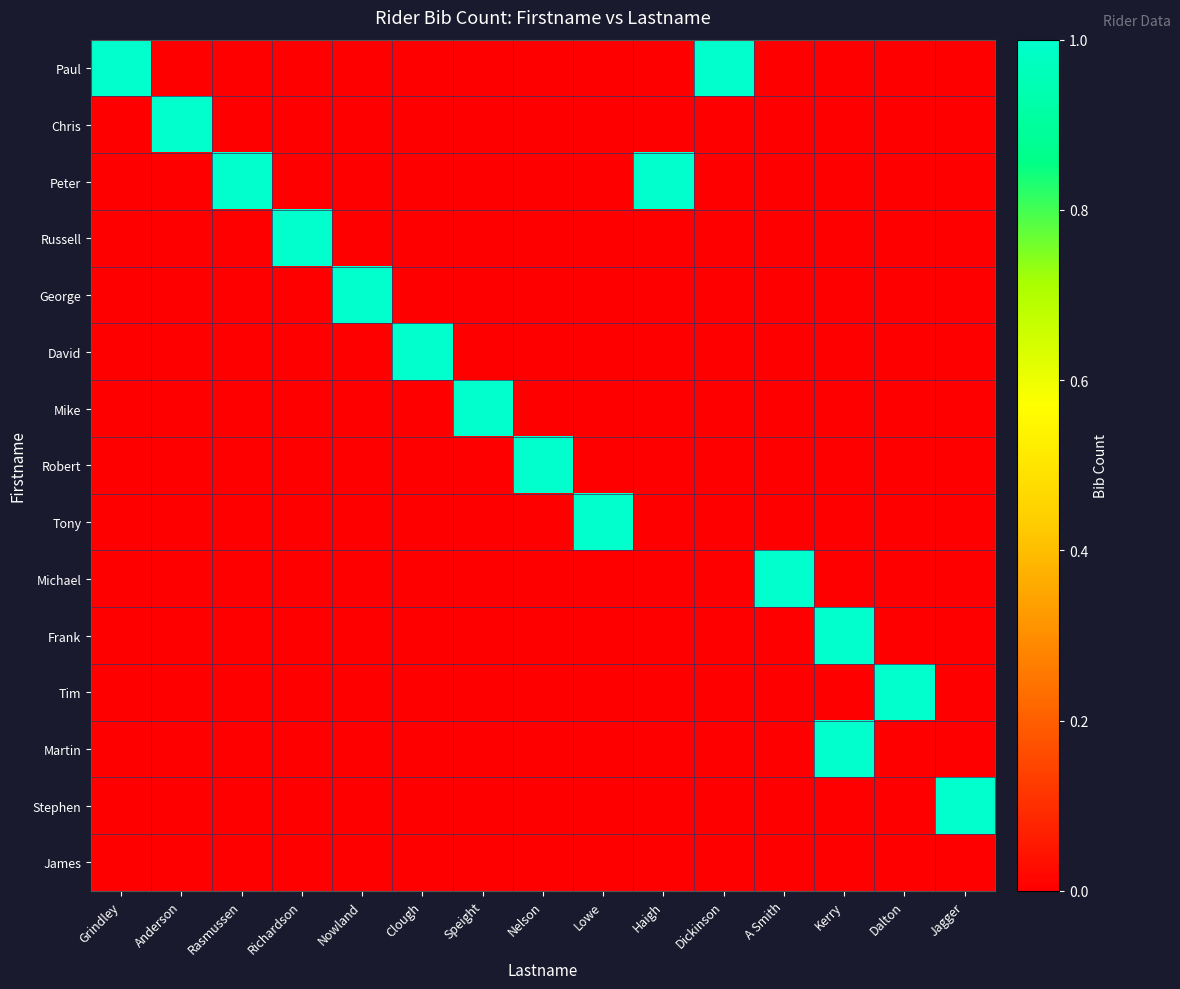

Reading left to right, extract all data points from this chart.

Paul: Grindley=1	Anderson=0	Rasmussen=0	Richardson=0	Nowland=0	Clough=0	Speight=0	Nelson=0	Lowe=0	Haigh=0	Dickinson=1	A Smith=0	Kerry=0	Dalton=0	Jagger=0
Chris: Grindley=0	Anderson=1	Rasmussen=0	Richardson=0	Nowland=0	Clough=0	Speight=0	Nelson=0	Lowe=0	Haigh=0	Dickinson=0	A Smith=0	Kerry=0	Dalton=0	Jagger=0
Peter: Grindley=0	Anderson=0	Rasmussen=1	Richardson=0	Nowland=0	Clough=0	Speight=0	Nelson=0	Lowe=0	Haigh=1	Dickinson=0	A Smith=0	Kerry=0	Dalton=0	Jagger=0
Russell: Grindley=0	Anderson=0	Rasmussen=0	Richardson=1	Nowland=0	Clough=0	Speight=0	Nelson=0	Lowe=0	Haigh=0	Dickinson=0	A Smith=0	Kerry=0	Dalton=0	Jagger=0
George: Grindley=0	Anderson=0	Rasmussen=0	Richardson=0	Nowland=1	Clough=0	Speight=0	Nelson=0	Lowe=0	Haigh=0	Dickinson=0	A Smith=0	Kerry=0	Dalton=0	Jagger=0
David: Grindley=0	Anderson=0	Rasmussen=0	Richardson=0	Nowland=0	Clough=1	Speight=0	Nelson=0	Lowe=0	Haigh=0	Dickinson=0	A Smith=0	Kerry=0	Dalton=0	Jagger=0
Mike: Grindley=0	Anderson=0	Rasmussen=0	Richardson=0	Nowland=0	Clough=0	Speight=1	Nelson=0	Lowe=0	Haigh=0	Dickinson=0	A Smith=0	Kerry=0	Dalton=0	Jagger=0
Robert: Grindley=0	Anderson=0	Rasmussen=0	Richardson=0	Nowland=0	Clough=0	Speight=0	Nelson=1	Lowe=0	Haigh=0	Dickinson=0	A Smith=0	Kerry=0	Dalton=0	Jagger=0
Tony: Grindley=0	Anderson=0	Rasmussen=0	Richardson=0	Nowland=0	Clough=0	Speight=0	Nelson=0	Lowe=1	Haigh=0	Dickinson=0	A Smith=0	Kerry=0	Dalton=0	Jagger=0
Michael: Grindley=0	Anderson=0	Rasmussen=0	Richardson=0	Nowland=0	Clough=0	Speight=0	Nelson=0	Lowe=0	Haigh=0	Dickinson=0	A Smith=1	Kerry=0	Dalton=0	Jagger=0
Frank: Grindley=0	Anderson=0	Rasmussen=0	Richardson=0	Nowland=0	Clough=0	Speight=0	Nelson=0	Lowe=0	Haigh=0	Dickinson=0	A Smith=0	Kerry=1	Dalton=0	Jagger=0
Tim: Grindley=0	Anderson=0	Rasmussen=0	Richardson=0	Nowland=0	Clough=0	Speight=0	Nelson=0	Lowe=0	Haigh=0	Dickinson=0	A Smith=0	Kerry=0	Dalton=1	Jagger=0
Martin: Grindley=0	Anderson=0	Rasmussen=0	Richardson=0	Nowland=0	Clough=0	Speight=0	Nelson=0	Lowe=0	Haigh=0	Dickinson=0	A Smith=0	Kerry=1	Dalton=0	Jagger=0
Stephen: Grindley=0	Anderson=0	Rasmussen=0	Richardson=0	Nowland=0	Clough=0	Speight=0	Nelson=0	Lowe=0	Haigh=0	Dickinson=0	A Smith=0	Kerry=0	Dalton=0	Jagger=1
James: Grindley=0	Anderson=0	Rasmussen=0	Richardson=0	Nowland=0	Clough=0	Speight=0	Nelson=0	Lowe=0	Haigh=0	Dickinson=0	A Smith=0	Kerry=0	Dalton=0	Jagger=0